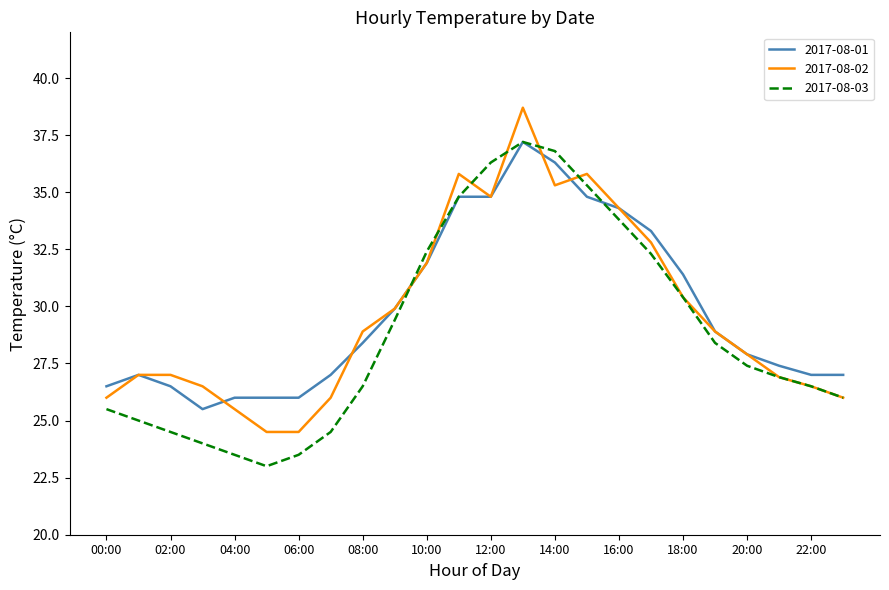

What is the minimum value for 2017-08-01?

25.5